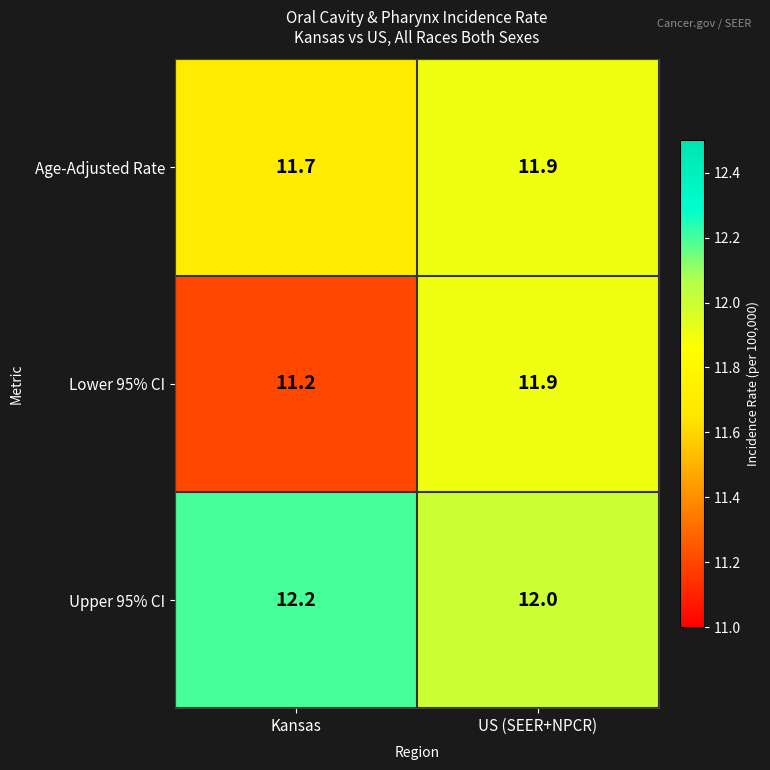

List the series in order of their overall mean, highest first.

Upper 95% CI, Age-Adjusted Rate, Lower 95% CI